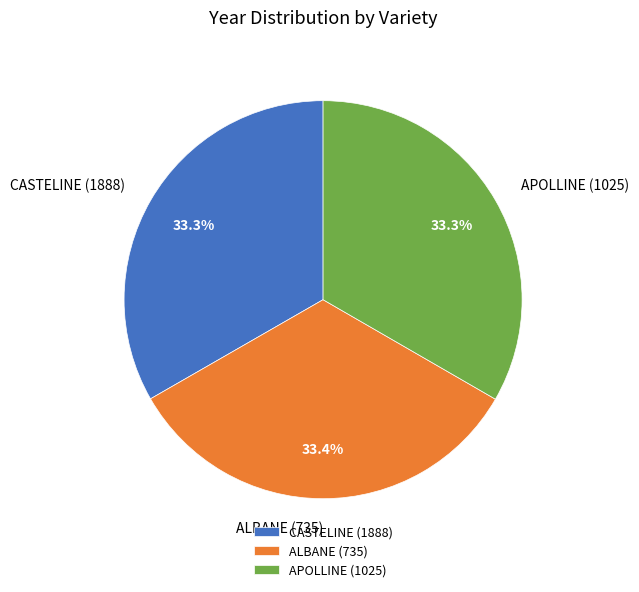

Does ALBANE (735) account for over 50% of the chart?

No